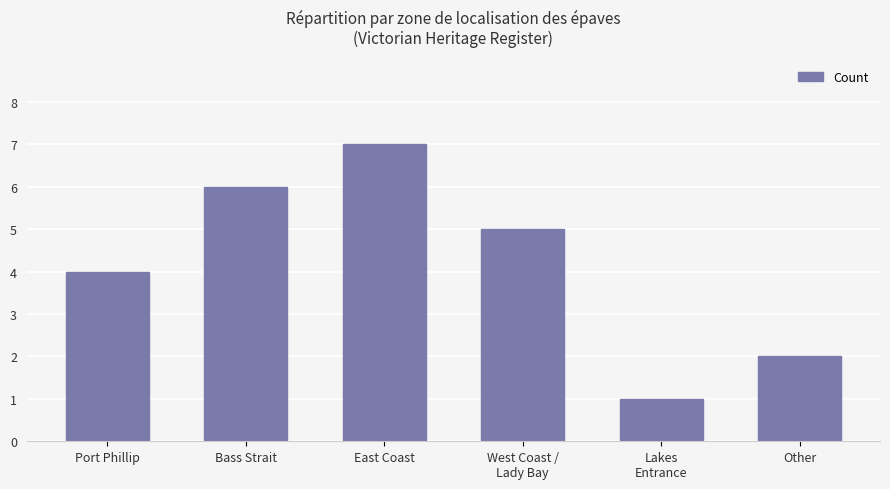

What is the maximum value shown in the chart?

7